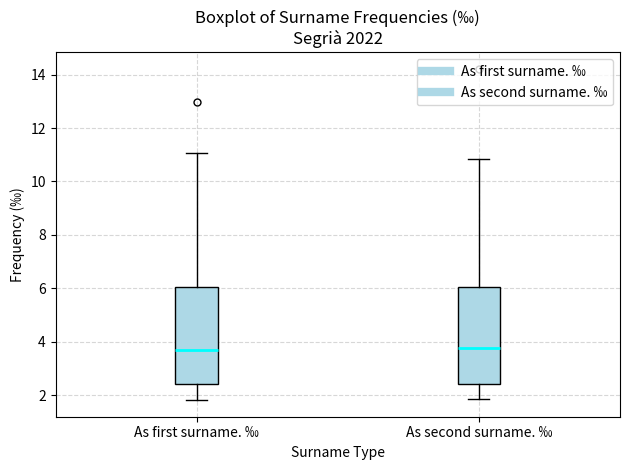

Reading left to right, transcribe this box plot: for each box, give where its median line is, the range the box spans, and where its two whiskers end, as read against the y-axis. The values are not printed on the chart, so give them approximately, as read against the axis.

As first surname. ‰: median 3.6, box 2.4 to 6.0, whiskers 1.8 to 11.0
As second surname. ‰: median 3.8, box 2.4 to 6.0, whiskers 1.8 to 10.8